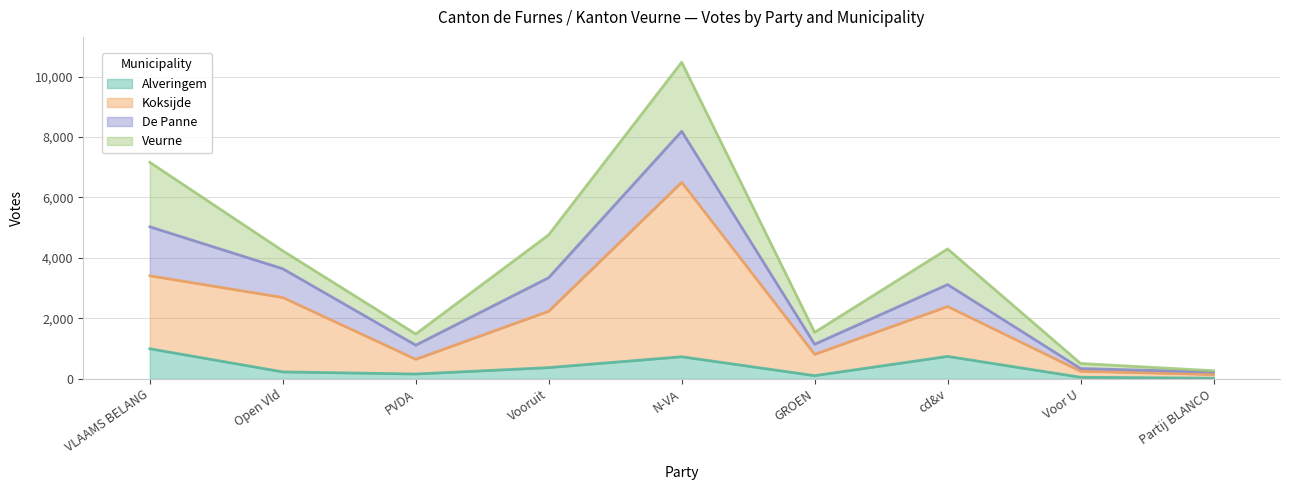

Where is the first local maximum for Koksijde?

N-VA